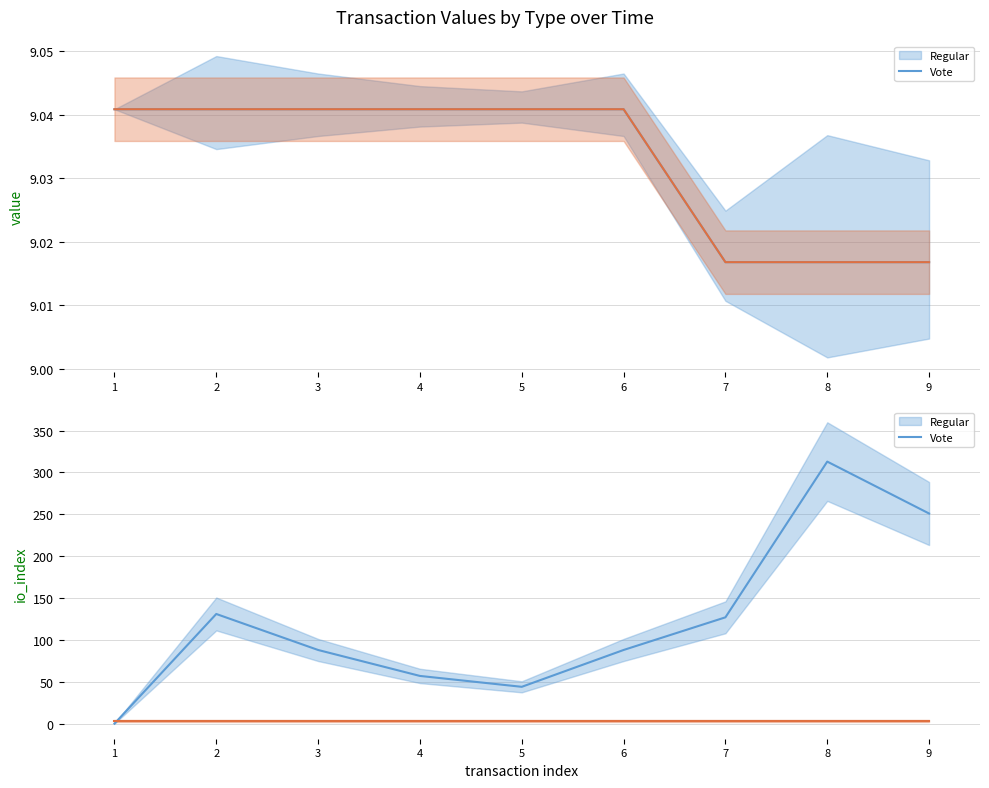

What is the value of the Vote_upper point at the 1st from the left?

3.0